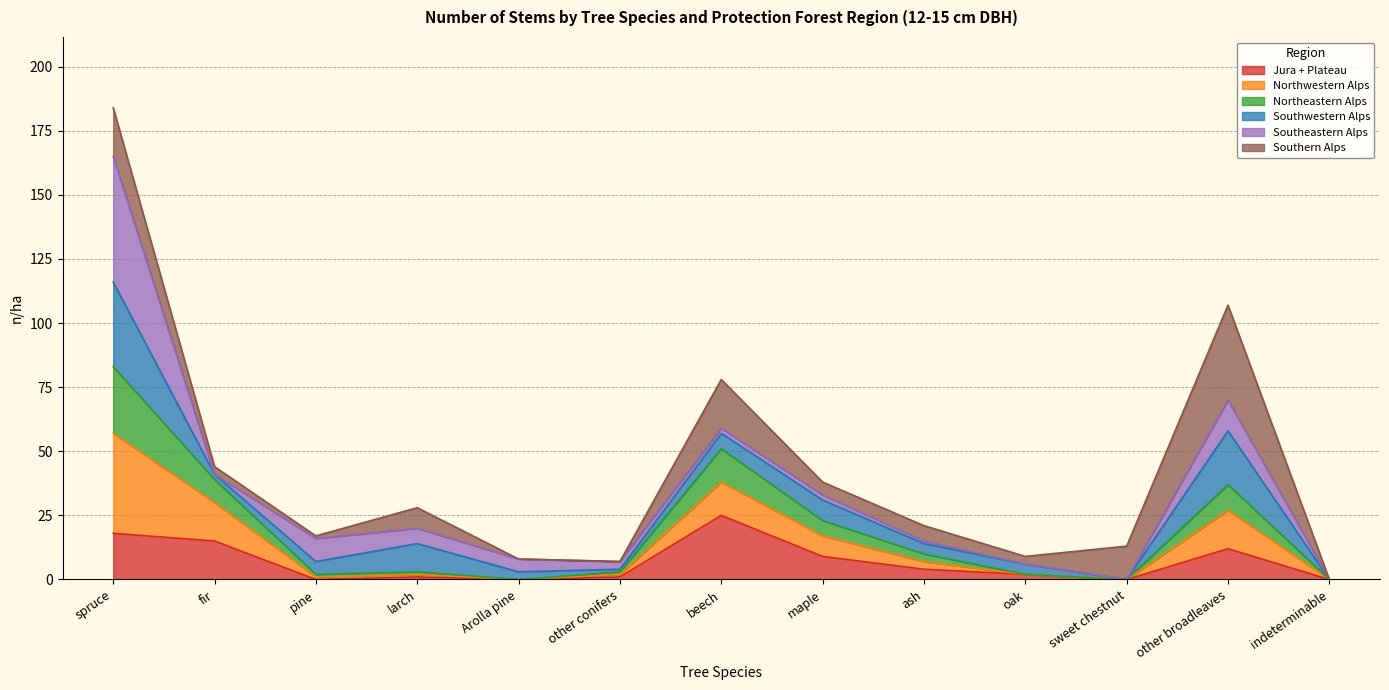

At which category does the chart reach its minimum across all series?

pine